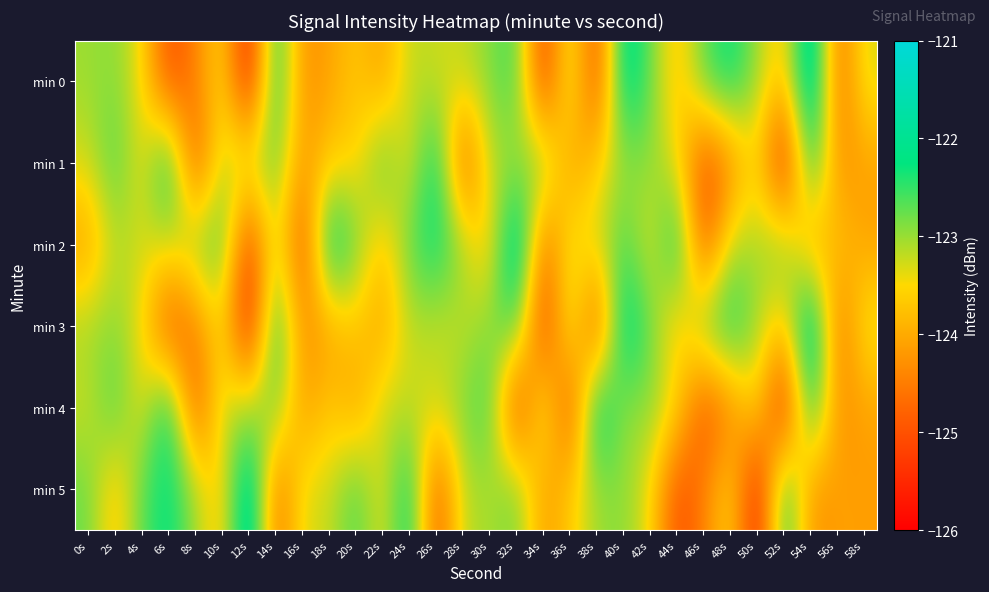

Reading right to left, list all the values displayed in this chart.

min 0: 58s=-123.3	56s=-124.8	54s=-121.4	52s=-123.8	50s=-123.0	48s=-122.2	46s=-122.7	44s=-123.8	42s=-122.8	40s=-121.8	38s=-125.2	36s=-123.0	34s=-125.4	32s=-122.5	30s=-122.9	28s=-123.2	26s=-123.3	24s=-123.1	22s=-124.1	20s=-123.7	18s=-124.1	16s=-124.3	14s=-122.1	12s=-125.8	10s=-123.4	8s=-124.5	6s=-125.1	4s=-123.4	2s=-122.9	0s=-123.0
min 1: 58s=-124.1	56s=-124.3	54s=-122.1	52s=-125.8	50s=-123.4	48s=-124.5	46s=-125.1	44s=-123.4	42s=-122.9	40s=-123.0	38s=-123.6	36s=-124.2	34s=-122.7	32s=-123.1	30s=-123.1	28s=-125.0	26s=-122.0	24s=-123.5	22s=-122.5	20s=-123.6	18s=-123.6	16s=-124.2	14s=-122.7	12s=-123.1	10s=-123.1	8s=-125.0	6s=-122.0	4s=-123.5	2s=-122.5	0s=-123.3
min 2: 58s=-124.1	56s=-123.6	54s=-124.2	52s=-122.7	50s=-123.1	48s=-123.1	46s=-125.0	44s=-122.0	42s=-123.5	40s=-122.5	38s=-123.3	36s=-123.3	34s=-124.8	32s=-121.4	30s=-123.8	28s=-123.0	26s=-122.2	24s=-122.7	22s=-123.8	20s=-122.8	18s=-121.8	16s=-125.2	14s=-123.0	12s=-125.4	10s=-122.5	8s=-122.9	6s=-123.2	4s=-123.3	2s=-123.1	0s=-124.1
min 3: 58s=-123.3	56s=-124.8	54s=-121.4	52s=-123.8	50s=-123.0	48s=-122.2	46s=-122.7	44s=-123.8	42s=-122.8	40s=-121.8	38s=-125.2	36s=-123.0	34s=-125.4	32s=-122.5	30s=-122.9	28s=-123.2	26s=-123.3	24s=-123.1	22s=-124.1	20s=-123.7	18s=-124.1	16s=-124.3	14s=-122.1	12s=-125.8	10s=-123.4	8s=-124.5	6s=-125.1	4s=-123.4	2s=-122.9	0s=-123.0
min 4: 58s=-124.1	56s=-124.3	54s=-122.1	52s=-125.8	50s=-123.4	48s=-124.5	46s=-125.1	44s=-123.4	42s=-122.9	40s=-123.0	38s=-121.8	36s=-125.2	34s=-123.0	32s=-125.4	30s=-122.5	28s=-122.9	26s=-123.2	24s=-123.3	22s=-123.1	20s=-124.1	18s=-123.6	16s=-124.2	14s=-122.7	12s=-123.1	10s=-123.1	8s=-125.0	6s=-122.0	4s=-123.5	2s=-122.5	0s=-123.3
min 5: 58s=-124.1	56s=-124.1	54s=-124.3	52s=-122.1	50s=-125.8	48s=-123.4	46s=-124.5	44s=-125.1	42s=-123.4	40s=-122.9	38s=-123.0	36s=-123.6	34s=-124.2	32s=-122.7	30s=-123.1	28s=-123.1	26s=-125.0	24s=-122.0	22s=-123.5	20s=-122.5	18s=-123.3	16s=-123.3	14s=-124.8	12s=-121.4	10s=-123.8	8s=-123.0	6s=-122.2	4s=-122.7	2s=-123.8	0s=-122.8